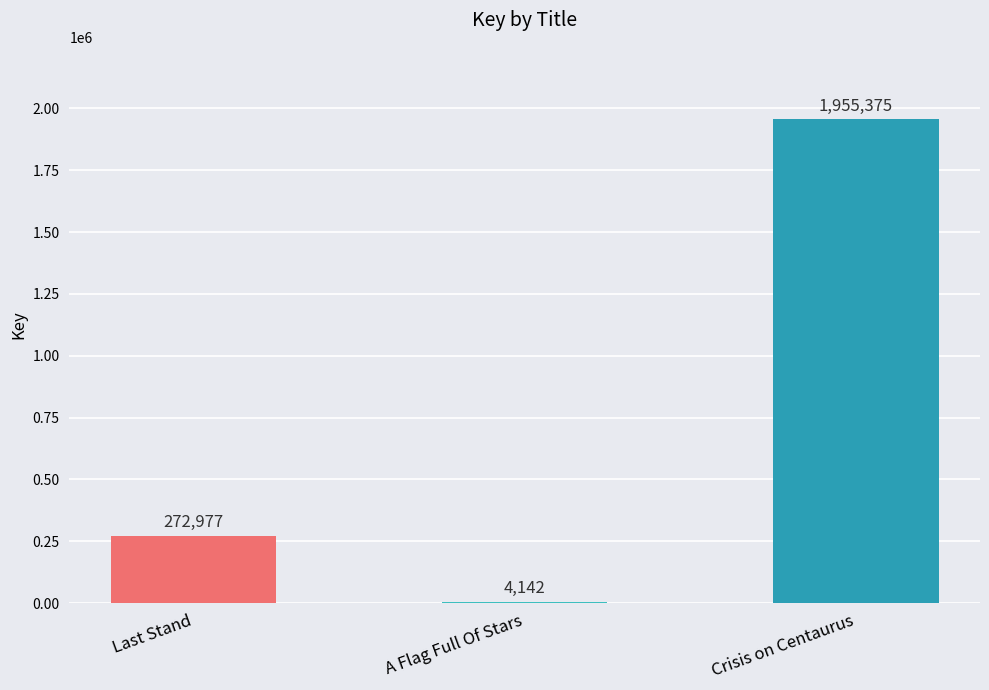

At which category does the chart reach its peak across all series?

Crisis on Centaurus